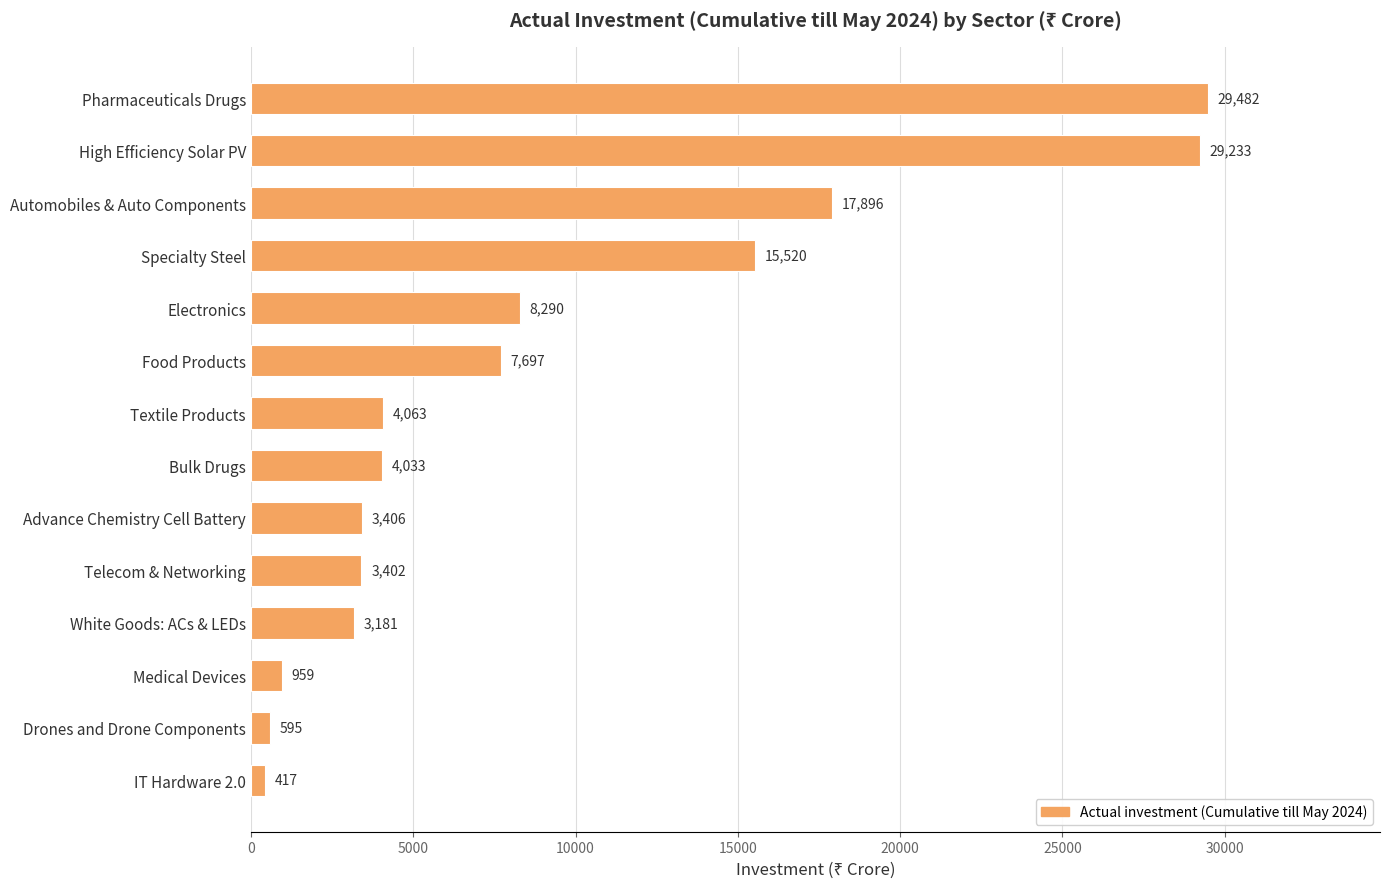

What is the value of the 11th bar from the top?

3181